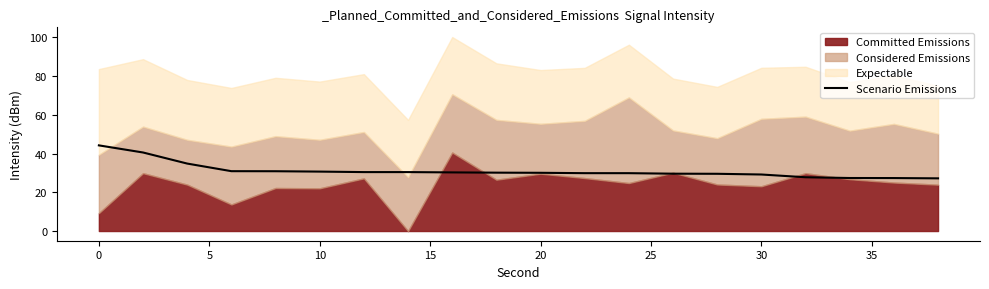

What is the highest value of the Scenario Emissions series?

44.2